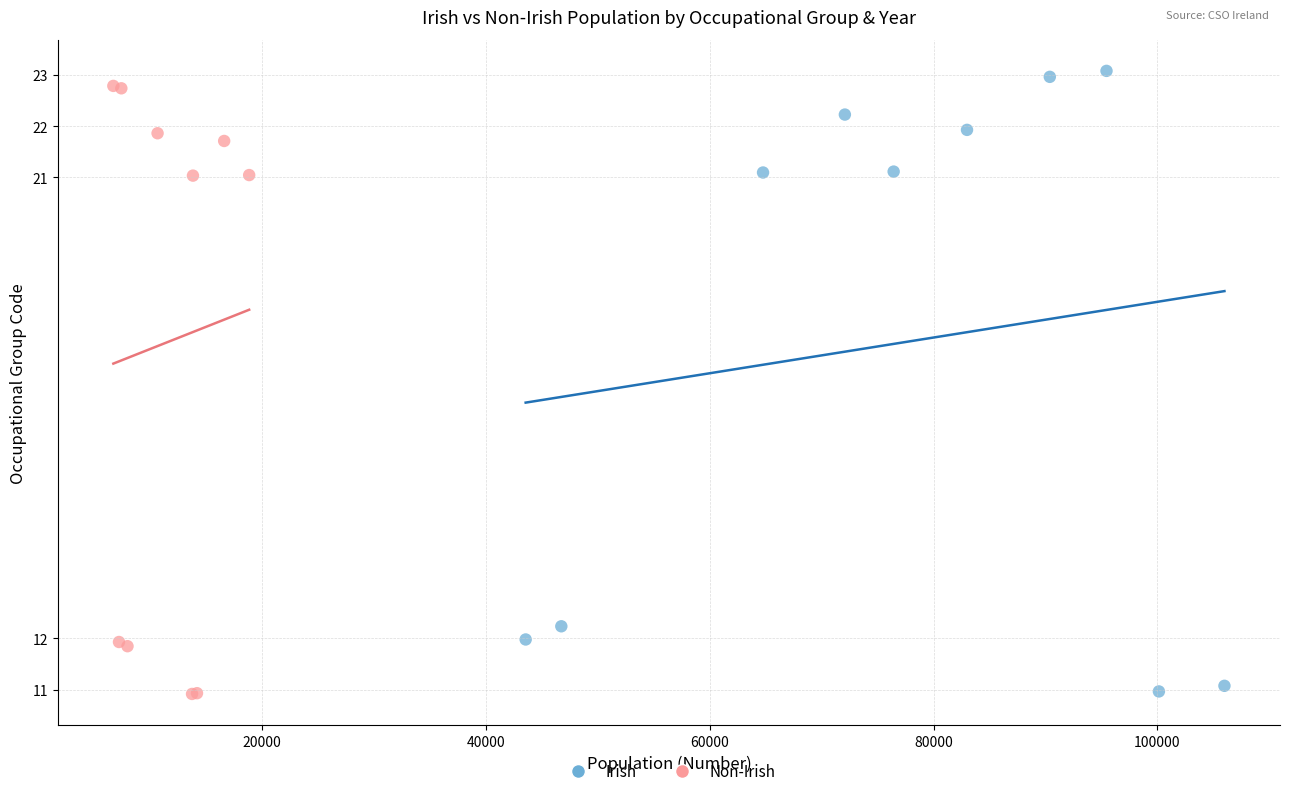

Which series has the widest spread of Y values?

Irish